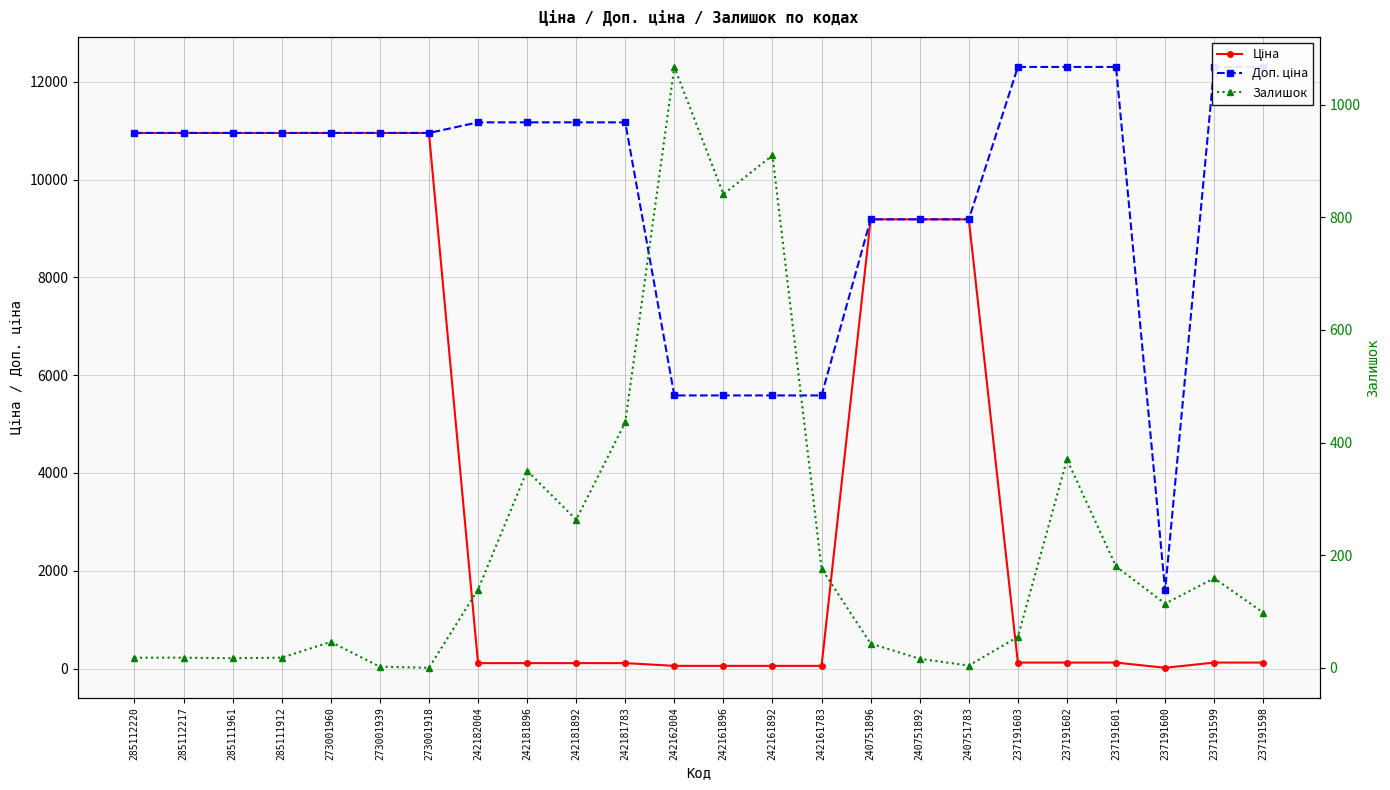

Which label corresponds to the largest value in the chart?

237191603